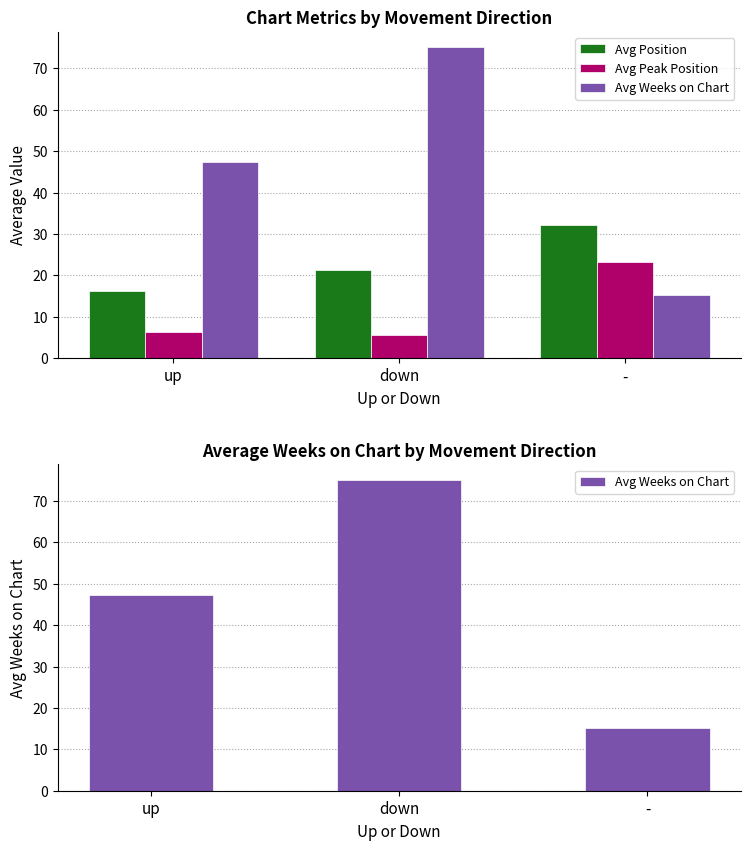

The Avg Position series shows 7.0 at down. True or false?

False